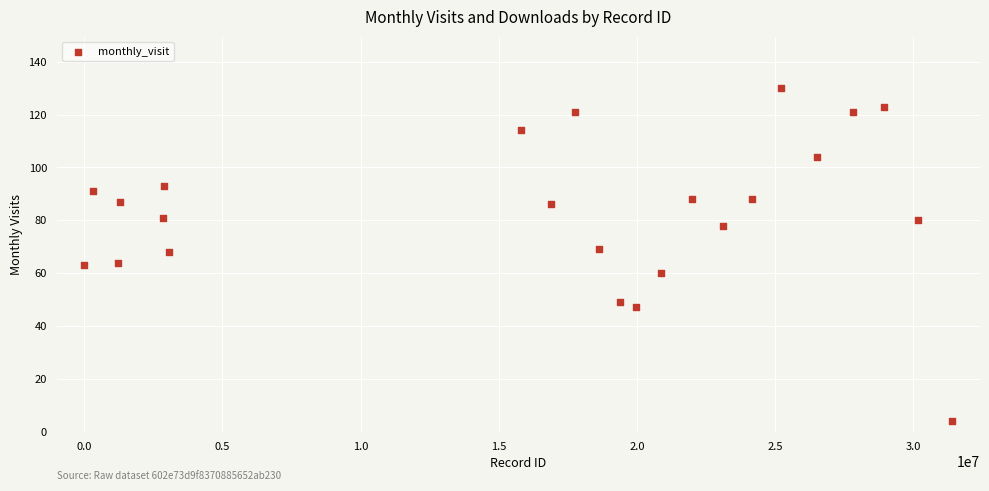

What is the range of X values (max minus min)?

31400316